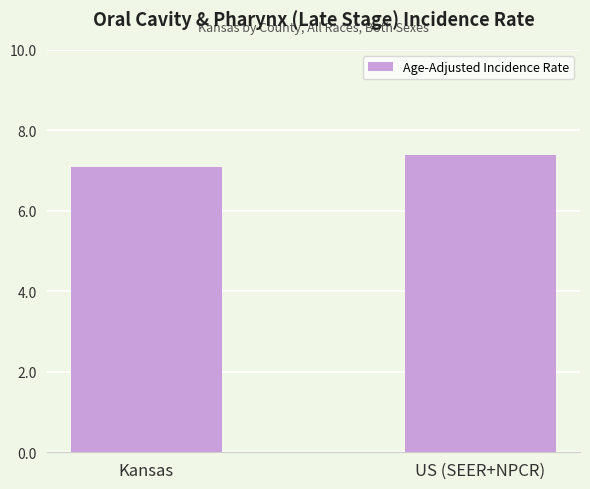

Which has a higher value, US (SEER+NPCR) or Kansas?

US (SEER+NPCR)